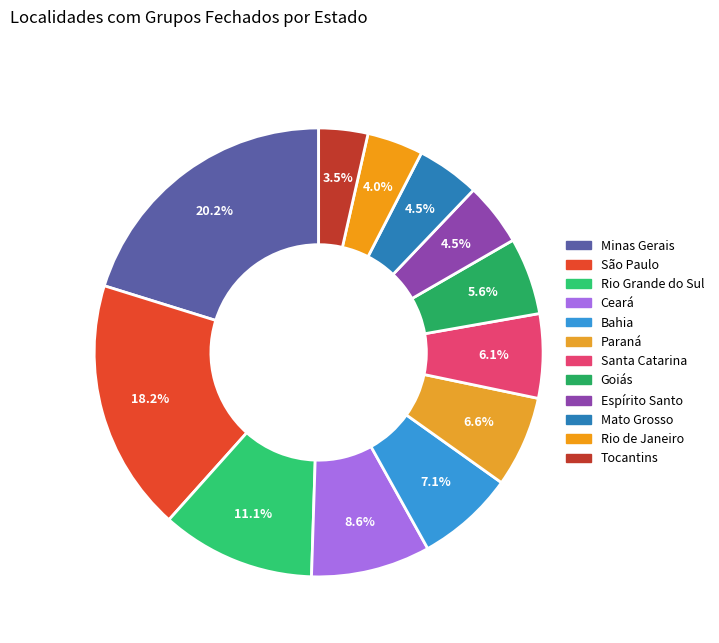

How many segments does this pie chart have?

12